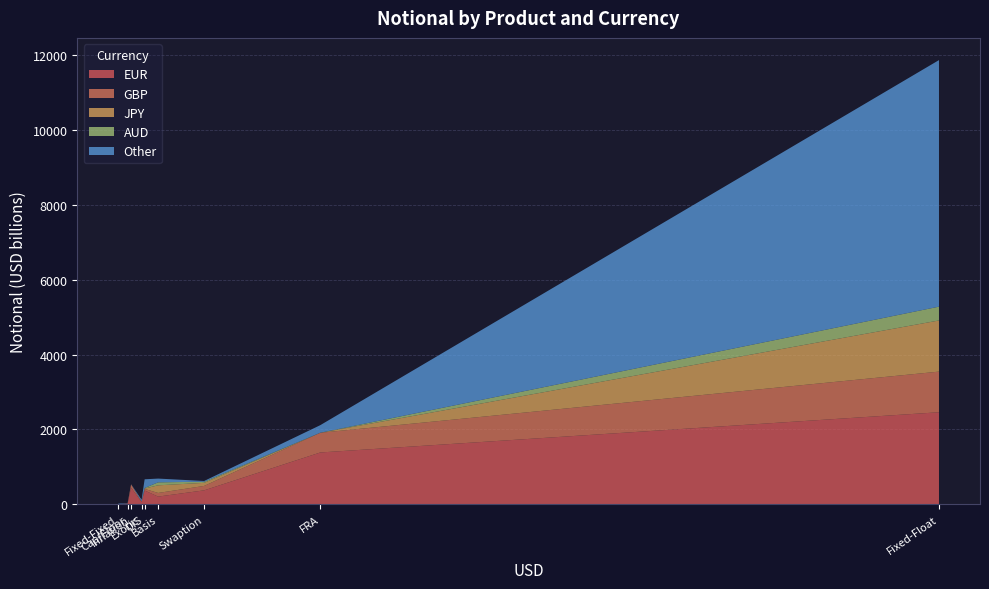

What is the maximum value for EUR?

2461